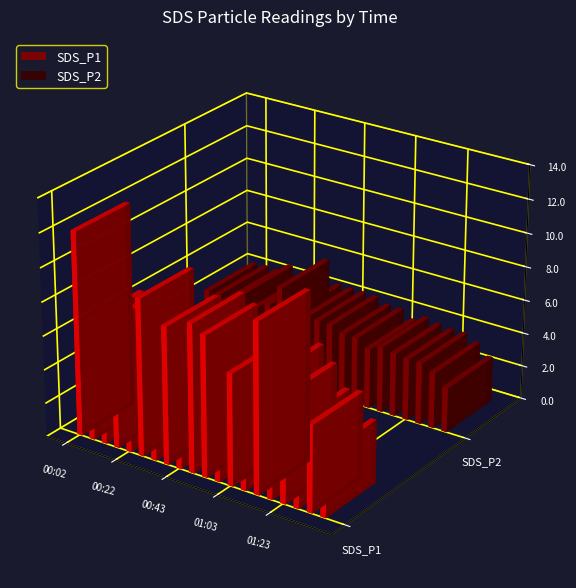

The SDS_P1 series shows 8.1 at 00:37. True or false?

True